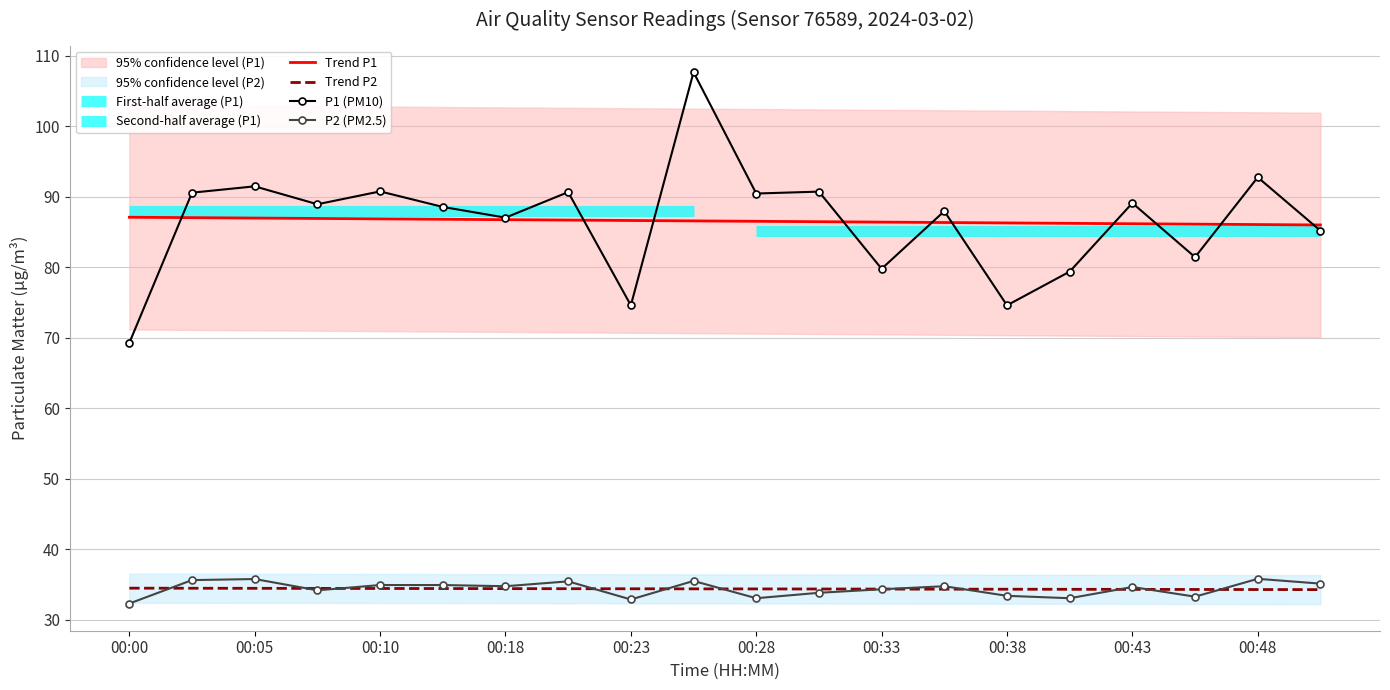

True or false: P1 (PM10) has a value of 81.4 at 17.

True